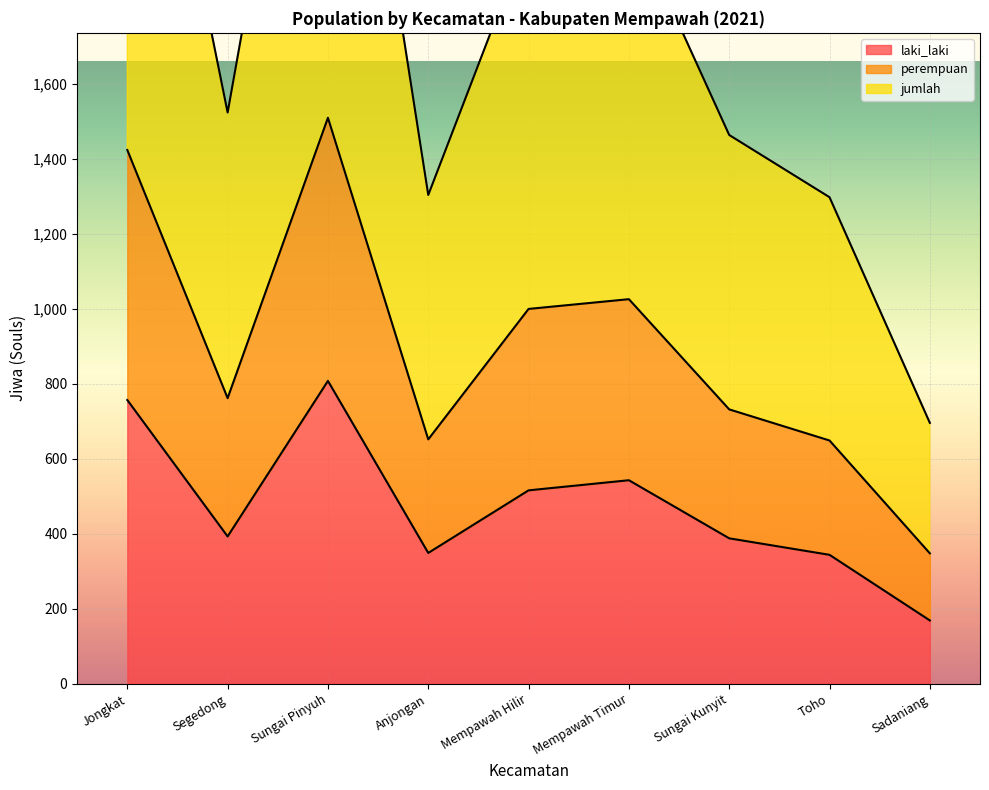

The laki_laki series shows 169 at Sadaniang. True or false?

True